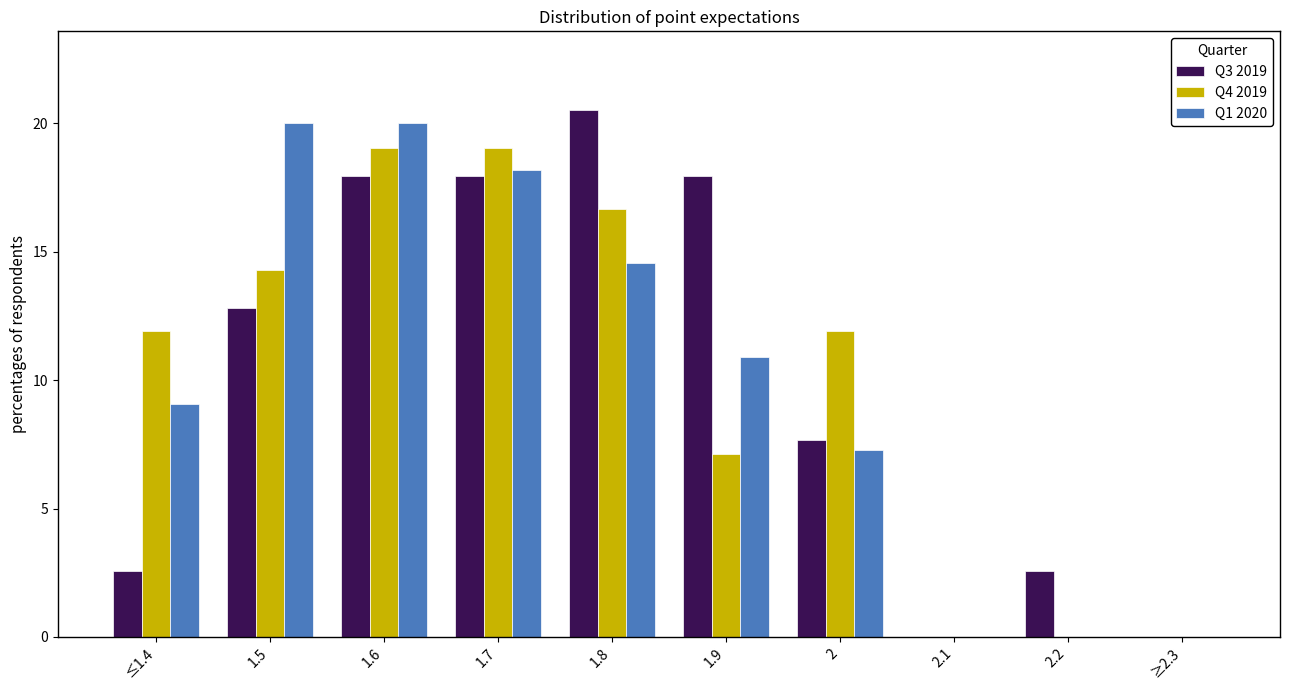

True or false: Q1 2020 has a value of 3.2 at 1.9.

False